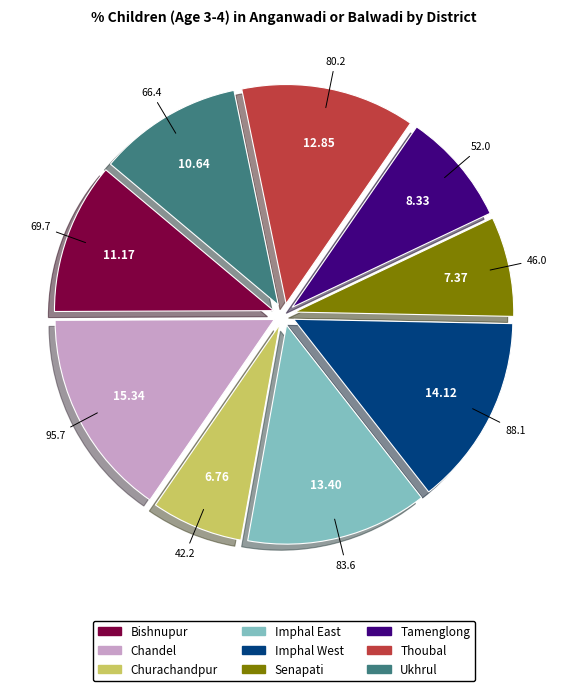

Does Senapati account for over 50% of the chart?

No